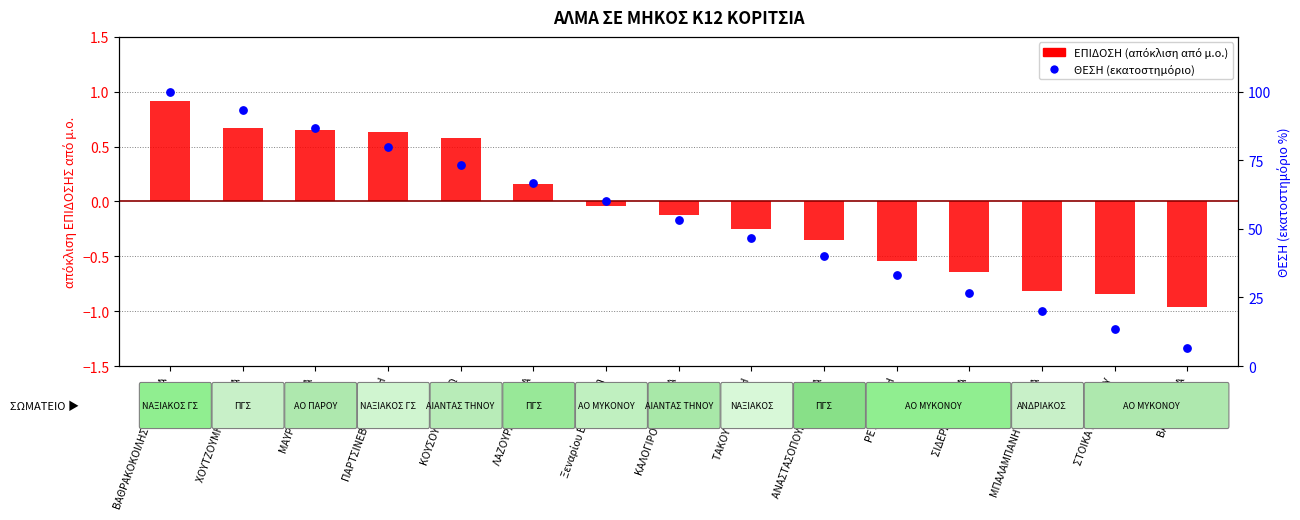

At how many categories does at least one series exceed 84?

3